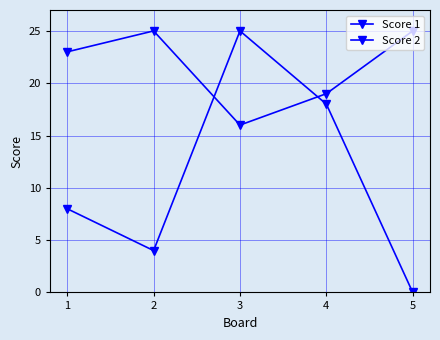

Where is the first local minimum for Score 2?

2